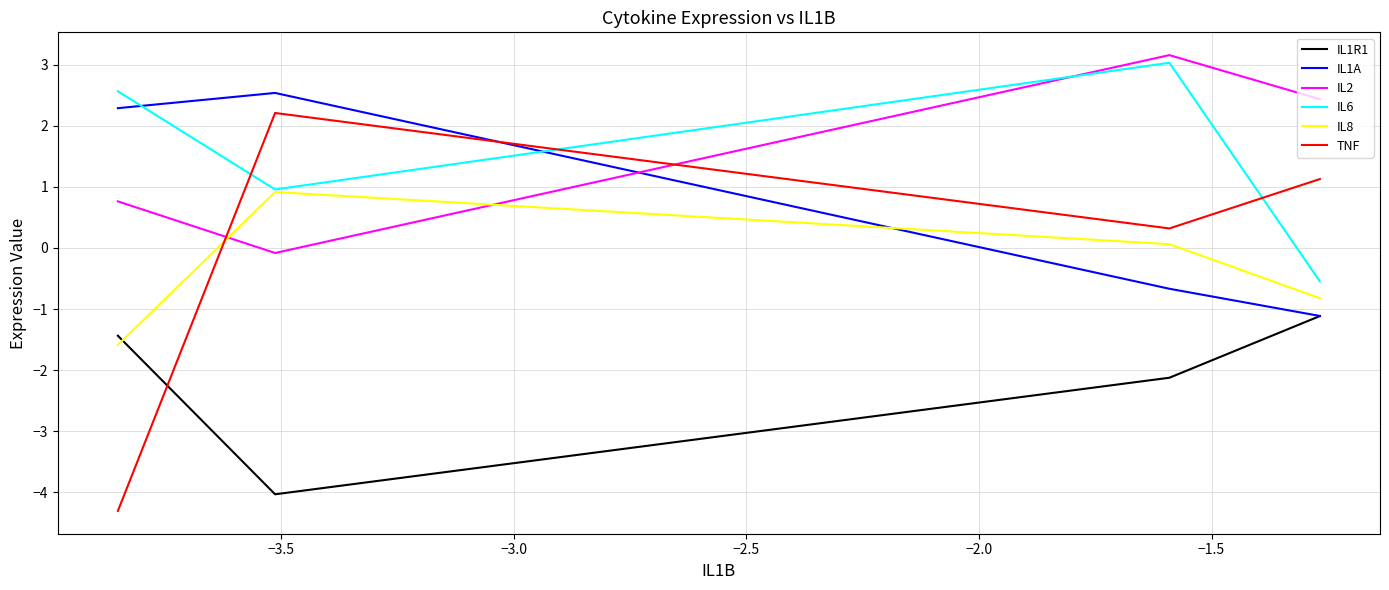

After their last crossing, which series has the higher values: IL8 or IL1A?

IL8